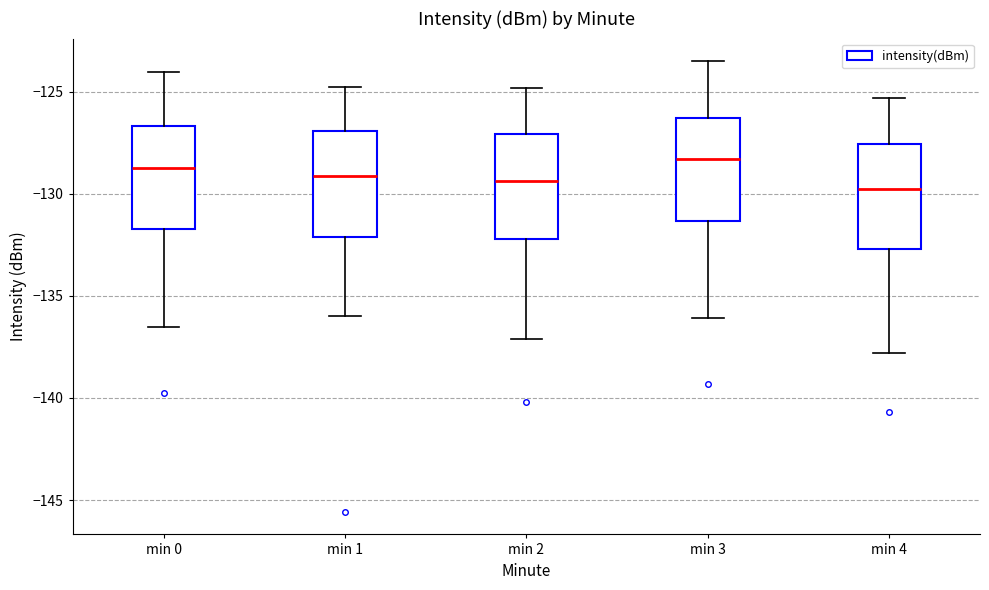

Where does the median line of the box for min 4 sit on the y-axis? The values are not printed on the chart, so give them approximately, as read against the axis.

-129.5